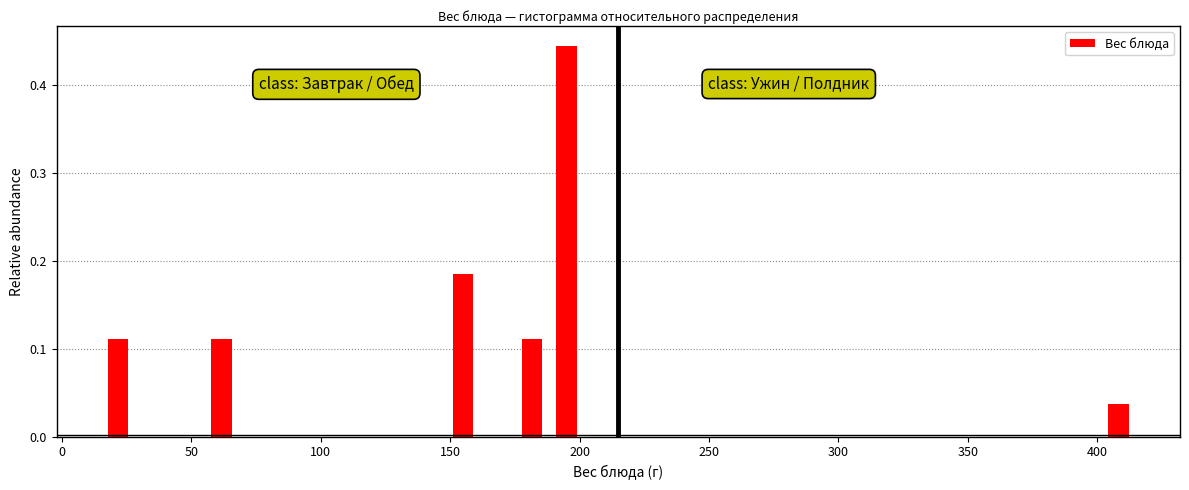

Around what value on the x-axis is the tallest bar? Give the approximate position of its centre, as read against the axis.

195